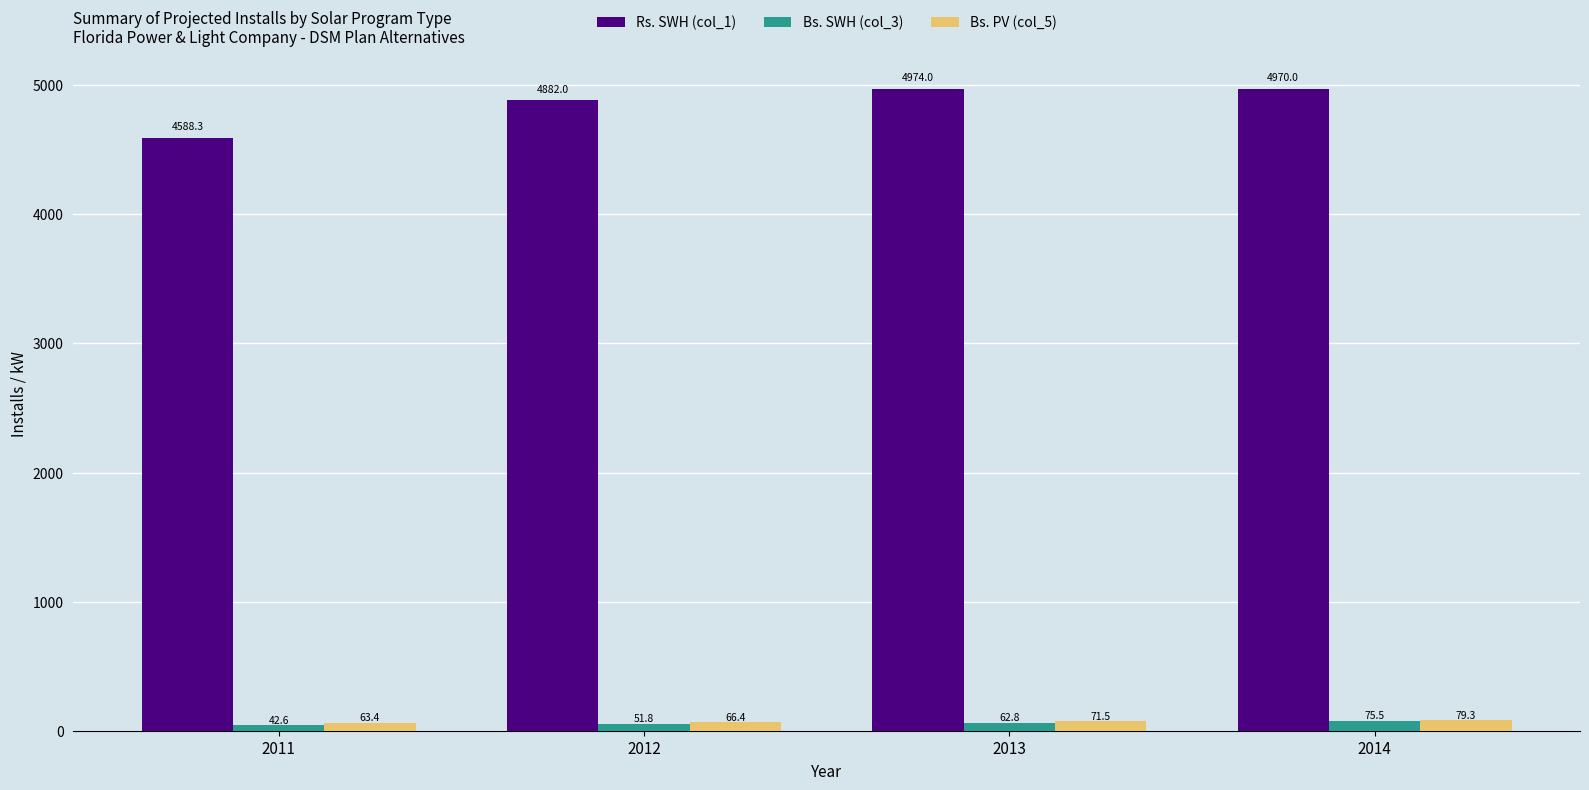

At which category is the sum across all series the highest?

2014